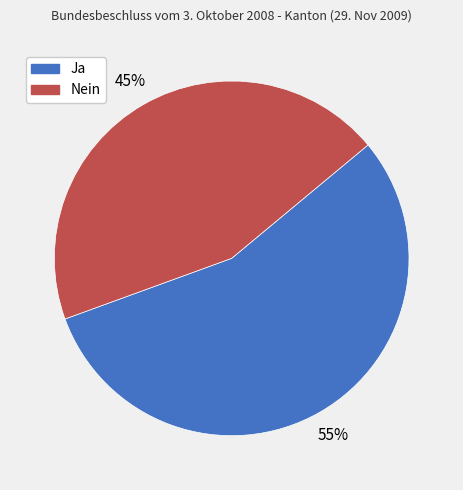

What percentage is the Nein slice, to the nearest percent?

45%